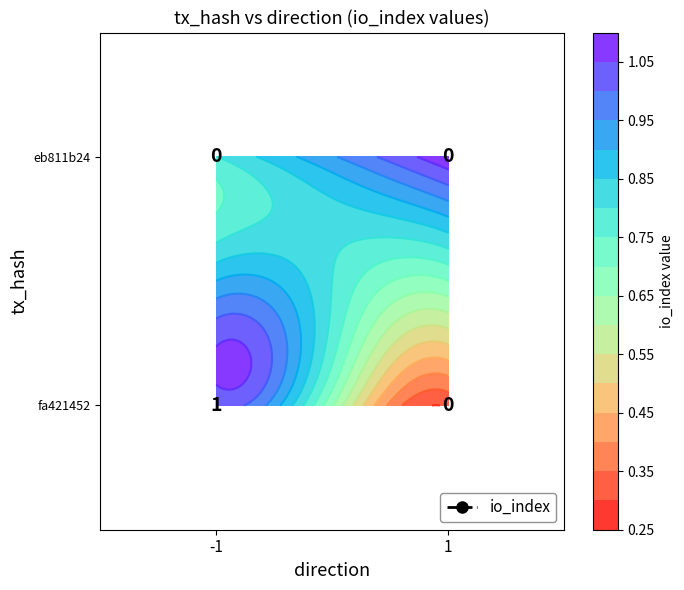

At how many categories does at least one series exceed 0?

1